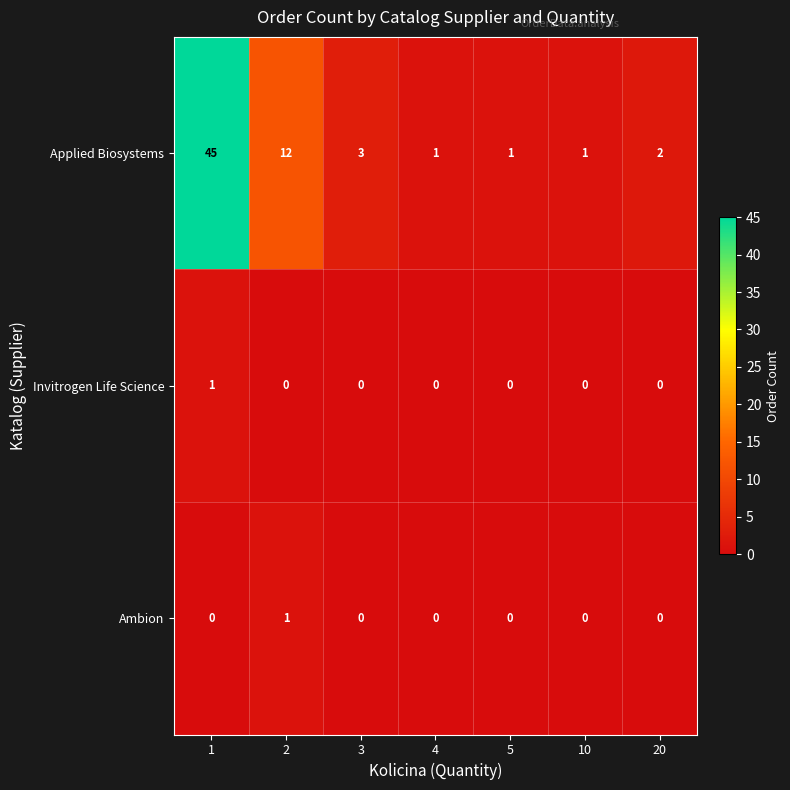

Which series has the widest spread of values?

Applied Biosystems